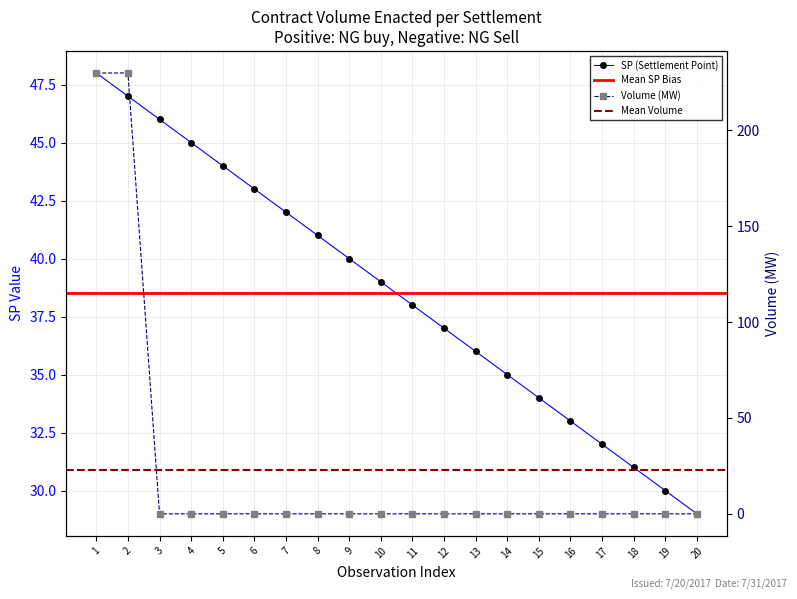

What is the minimum value for SP?

29